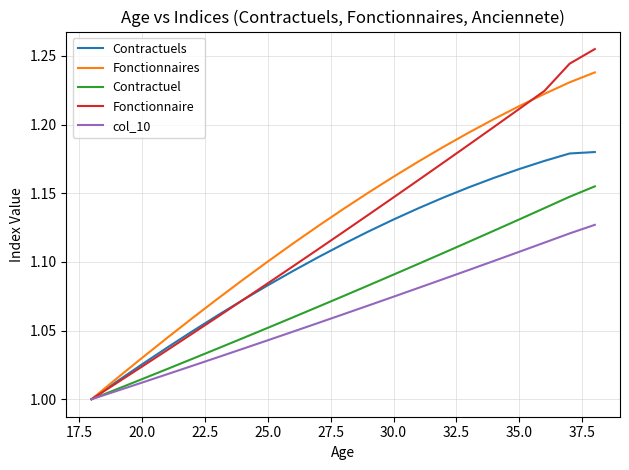

Which series has the largest range (max minus min)?

Fonctionnaire